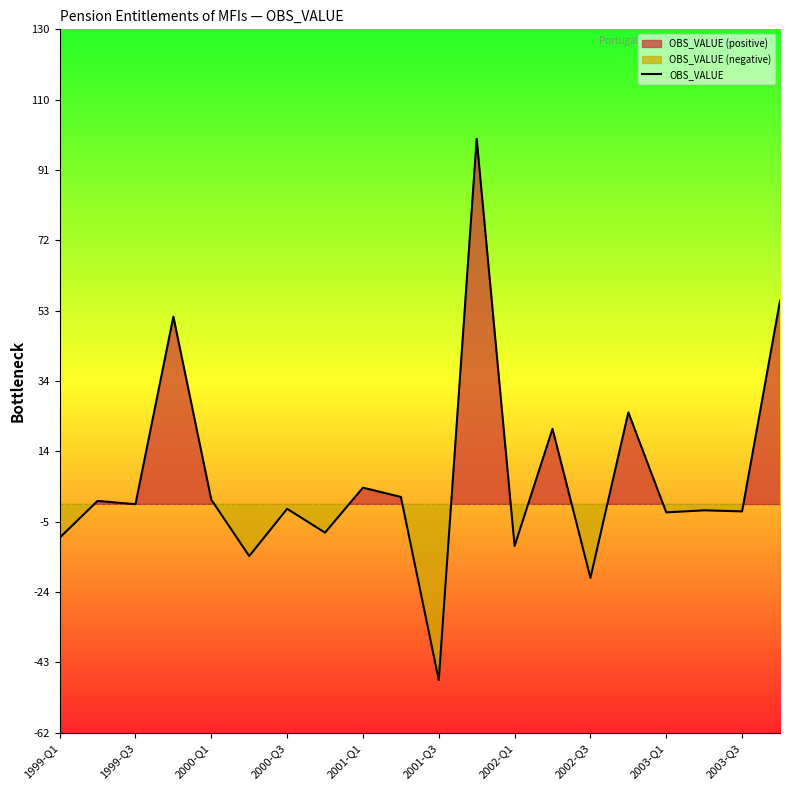

What is the minimum value for OBS_VALUE?

-48.0